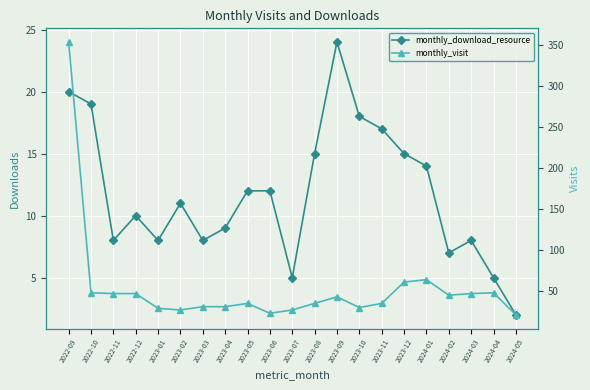

Rank the series by their average value, from highest to lowest.

monthly_visit, monthly_download_resource